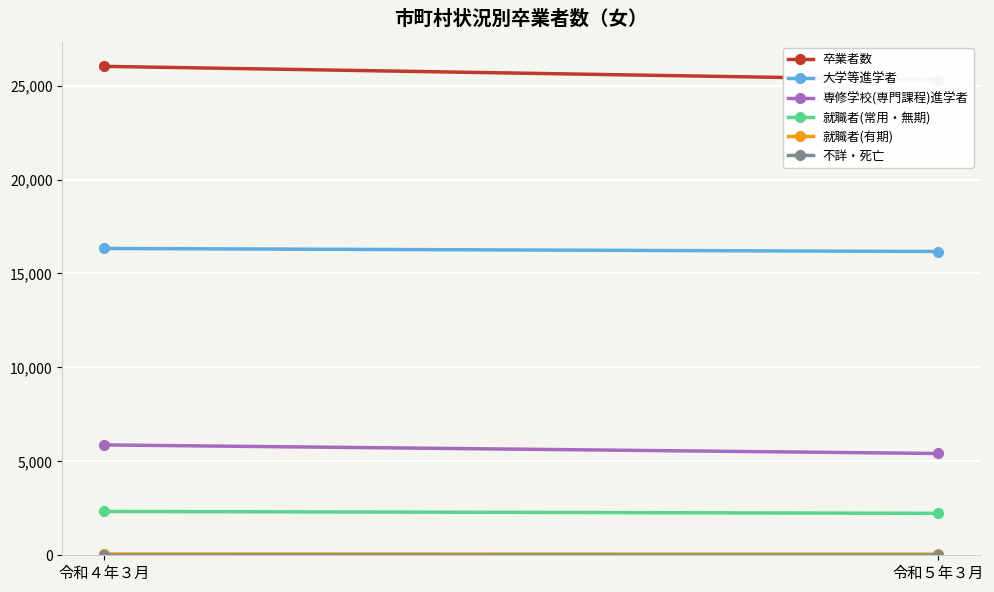

True or false: 就職者(有期) has a value of 67 at 令和４年３月.

True